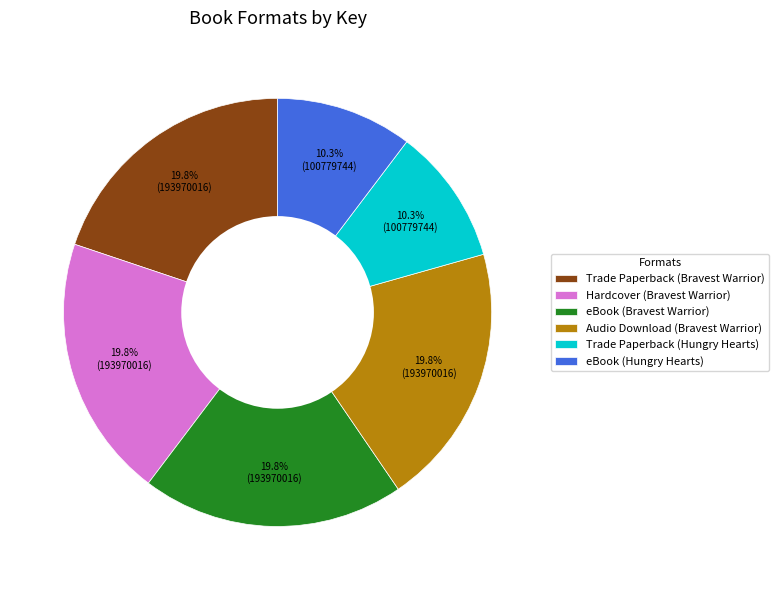

Does Audio Download (Bravest Warrior) represent more than half of the total?

No